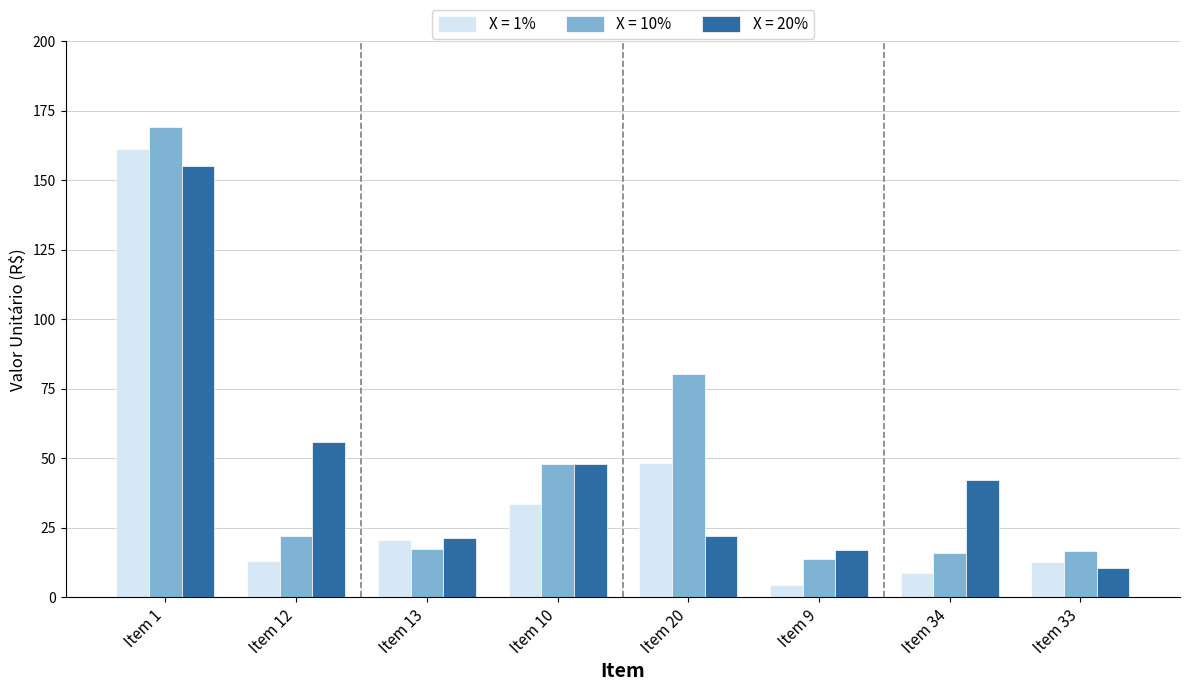

The X = 10% series shows 8.7 at Item 12. True or false?

False